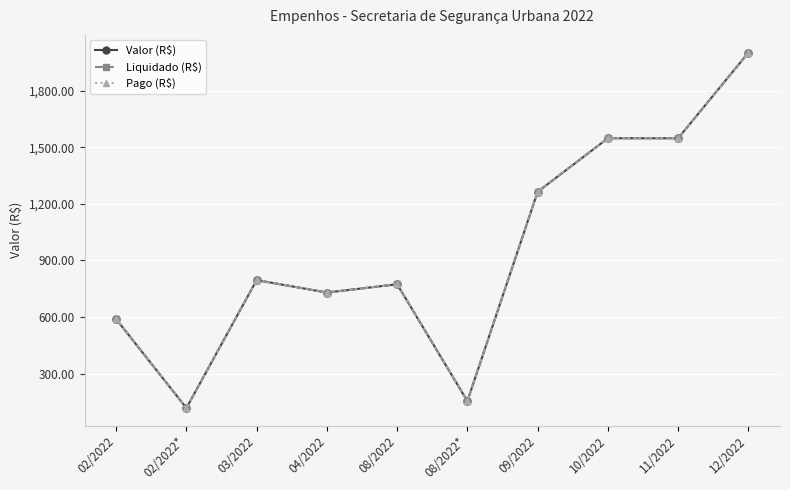

What is the label of the 8th point from the right?

03/2022